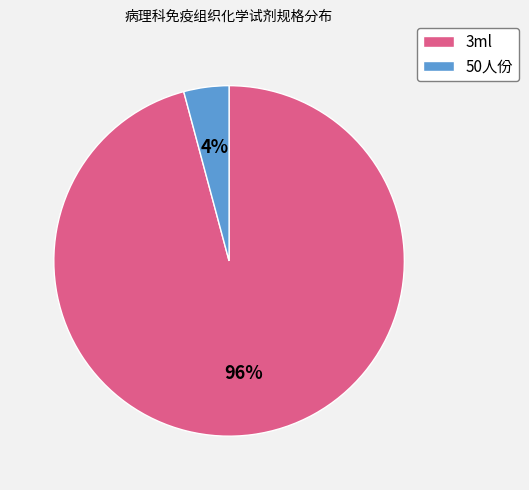

Does any single category account for the majority?

Yes